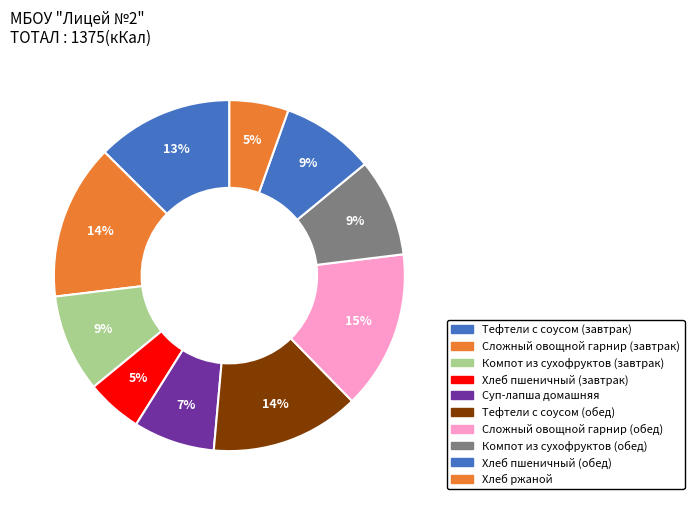

To the nearest percent, what percentage of the pie is Хлеб пшеничный (обед)?

9%